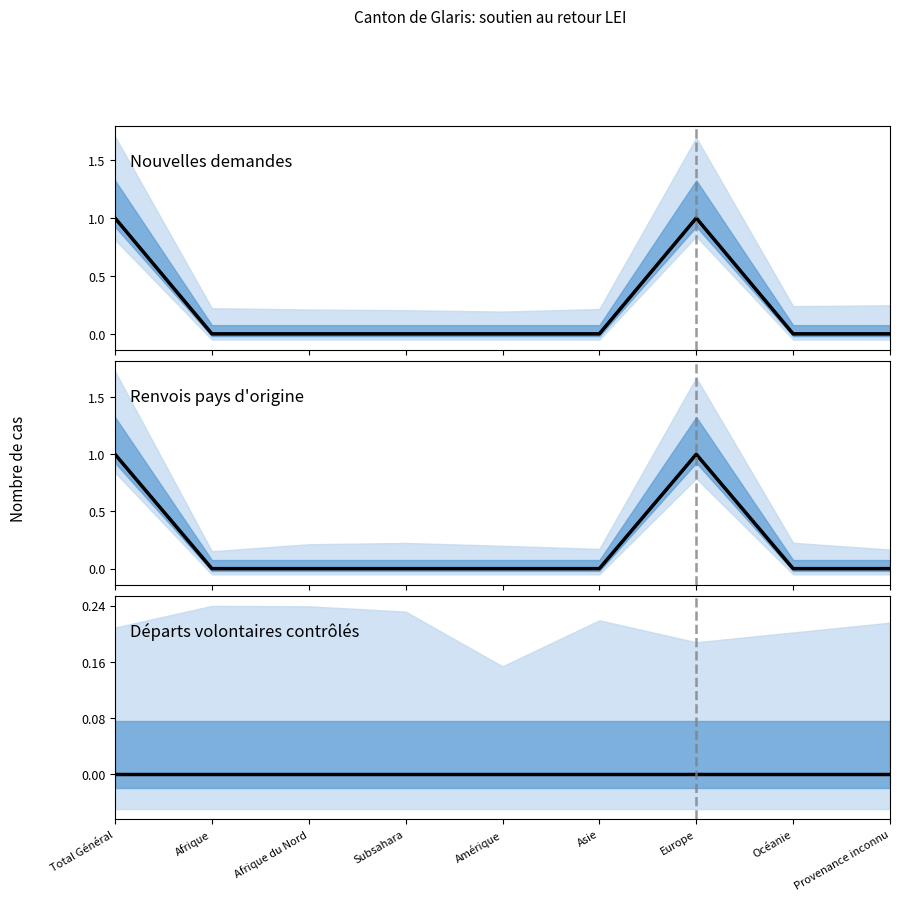

At how many categories does at least one series exceed 0?

2